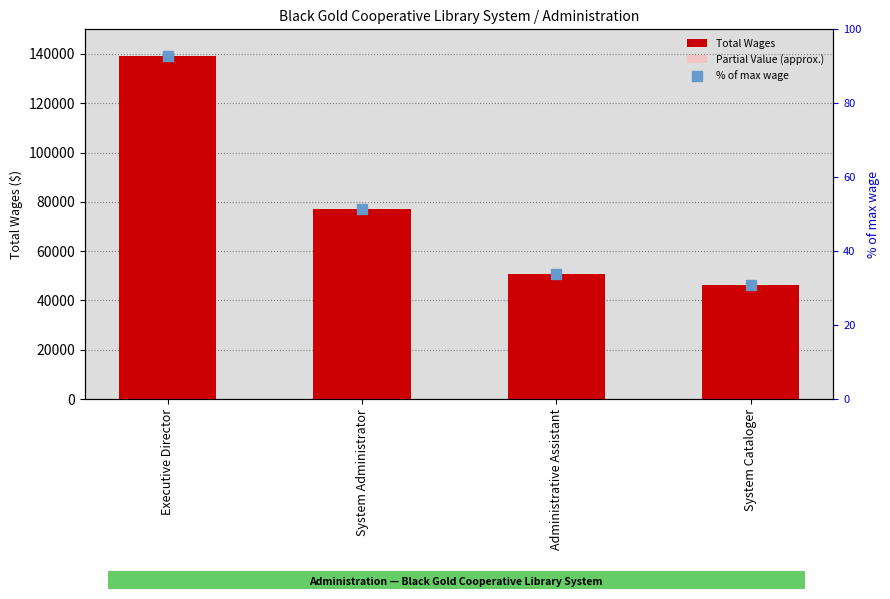

At which category is the sum across all series the highest?

Executive Director